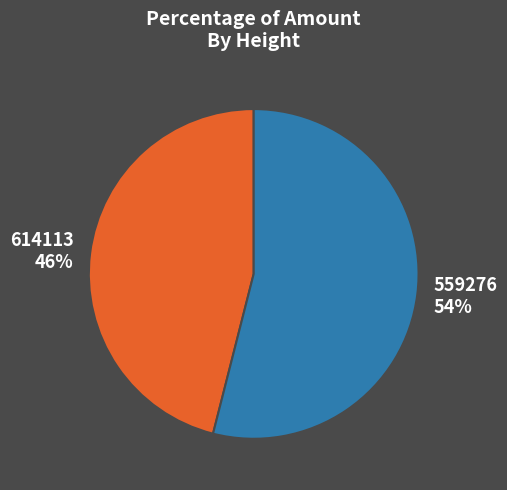

To the nearest percent, what percentage of the pie is 559276?

54%